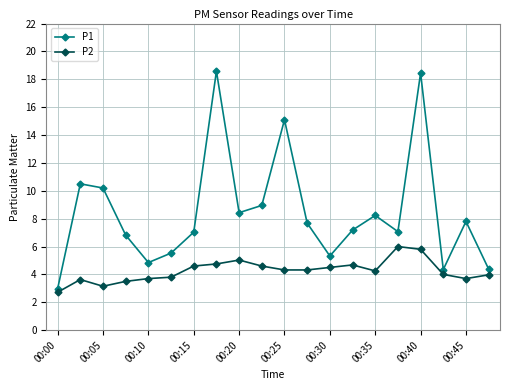

True or false: P1 has more than 1 points higher than both neighbors.

True